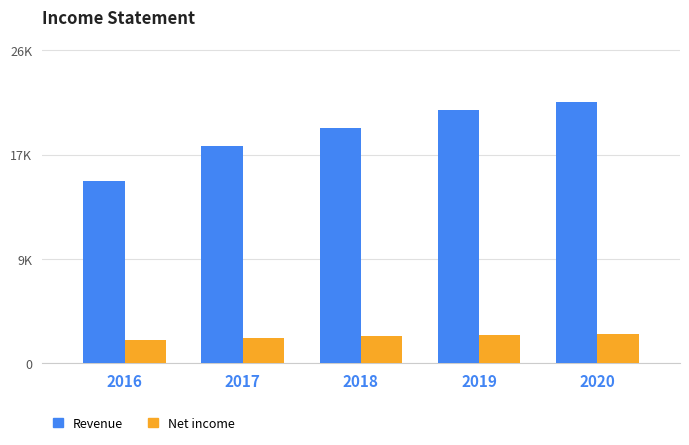

Between 2017 and 2019, which series saw the biggest shift?

Revenue